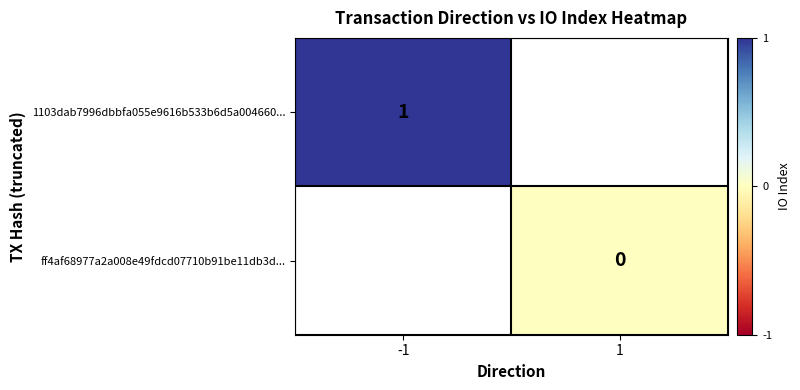

True or false: 1103dab7996dbbfa055e9616b533b6d5a004660... has a value of 2 at -1.

False